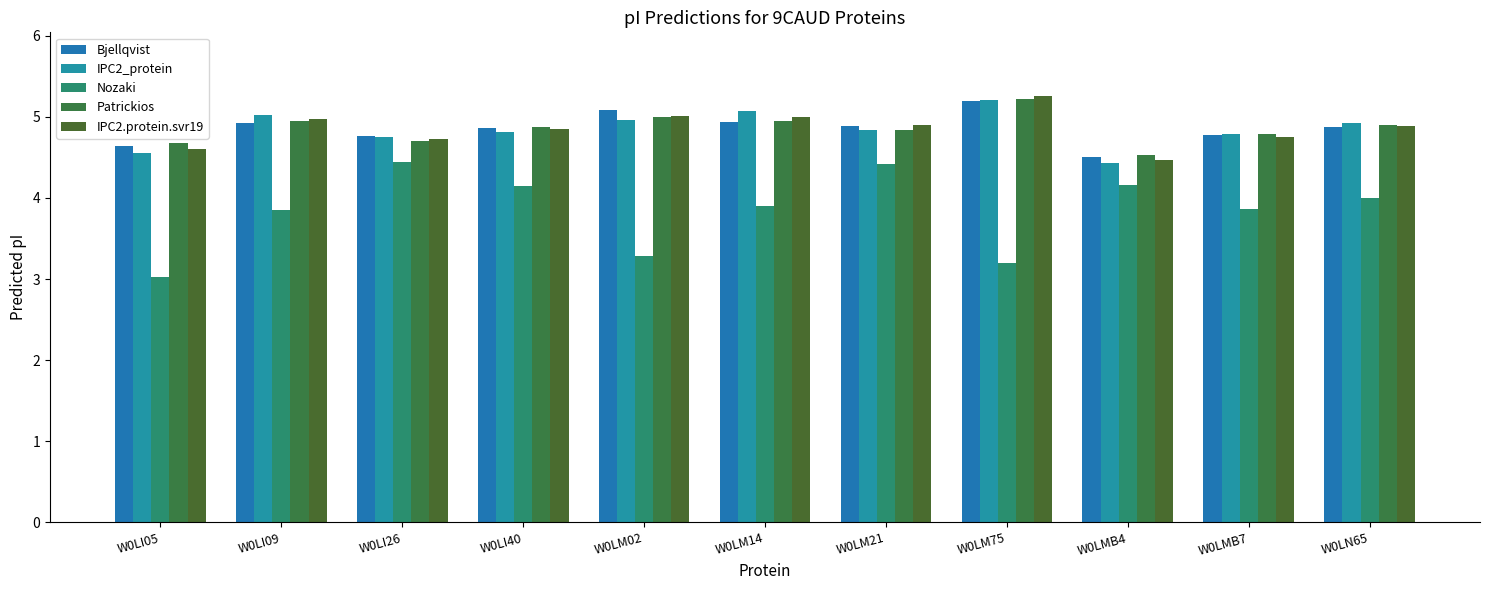

How many bars are there in total?

55